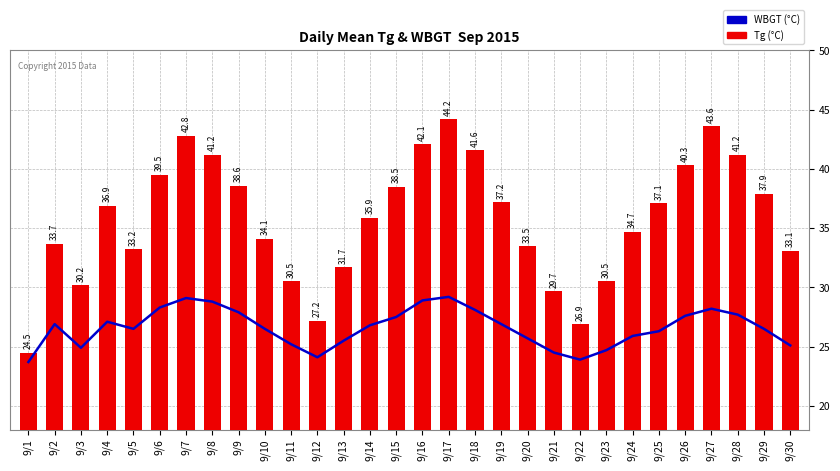

What is the greatest value displayed?

44.2